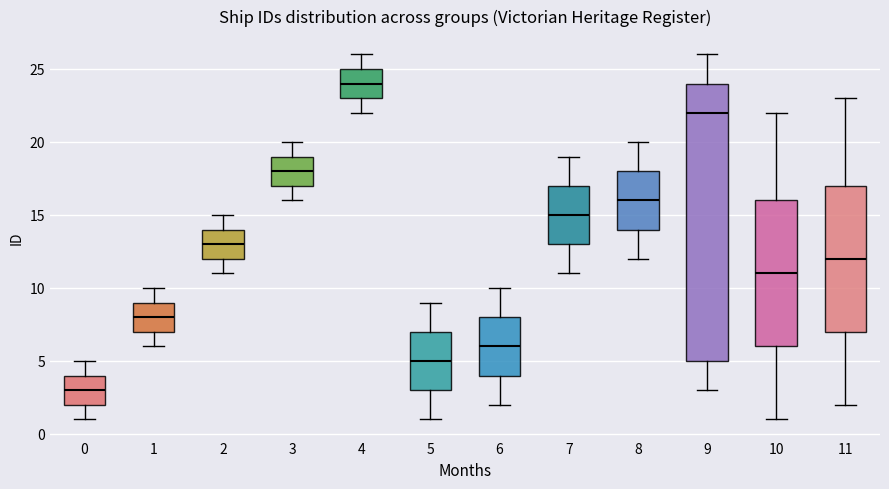

Comparing the boxes themselves (not the whiskers), which one is the tallest?

9